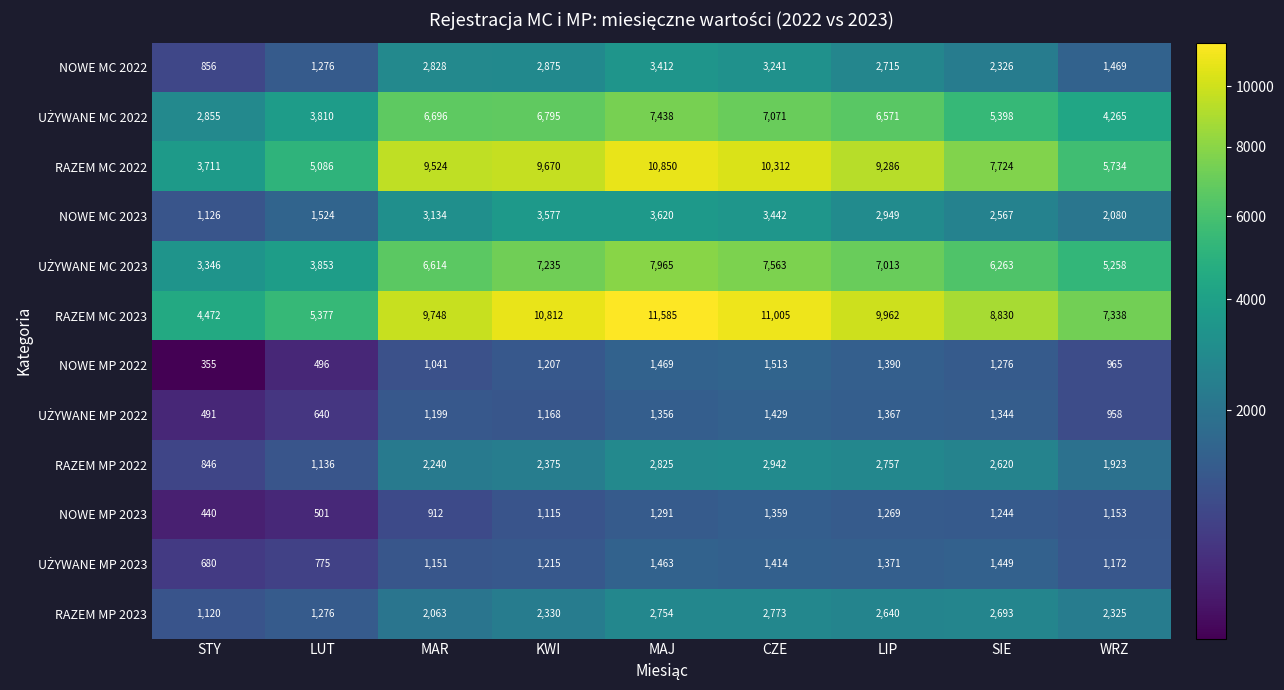

Which series has the largest total across all categories?

RAZEM MC 2023